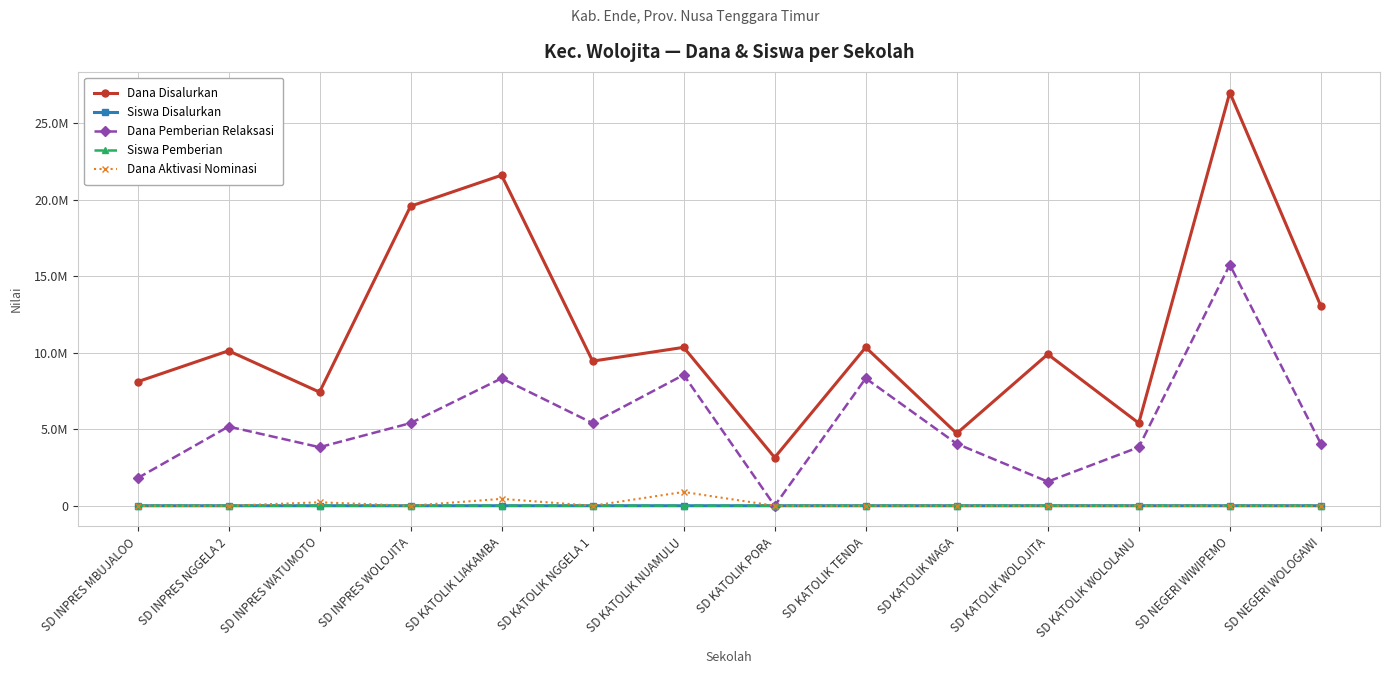

What is the average value of the Dana Aktivasi Nominasi series?

112500